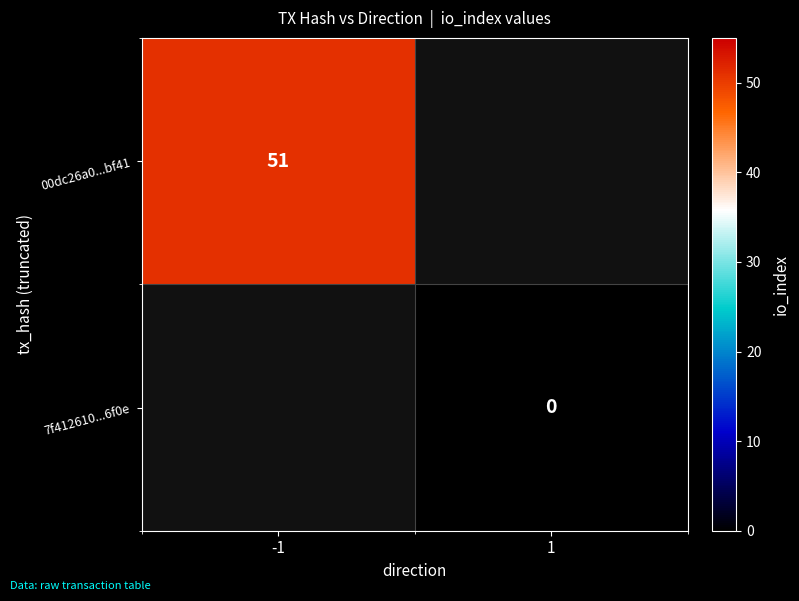

True or false: 00dc26a0...bf41 has a value of 51 at -1.

True